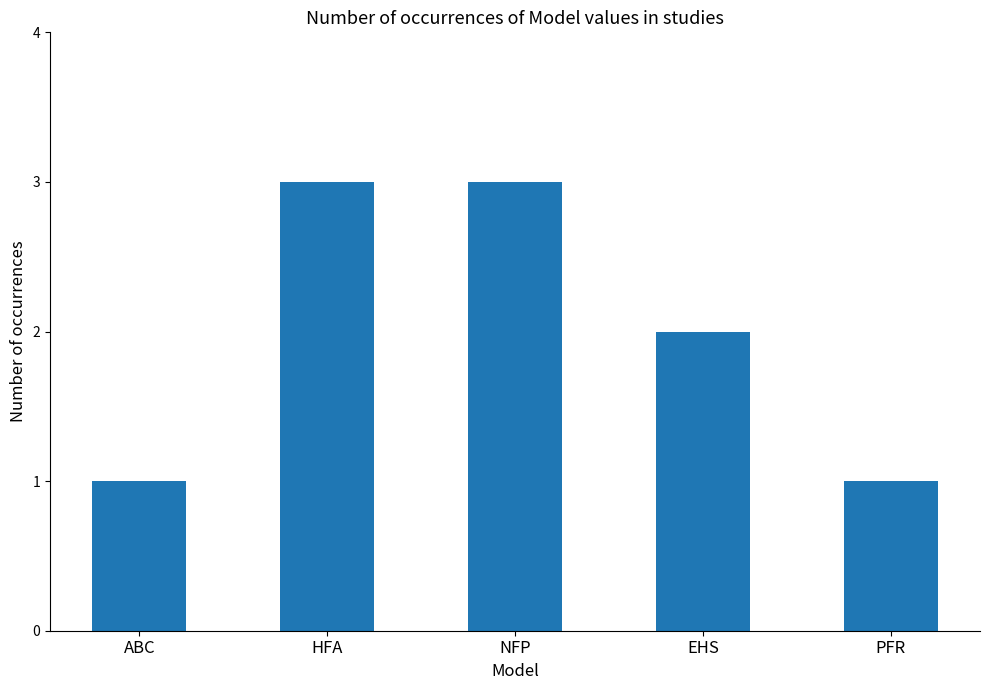

At which label is the value closest to 2?

EHS